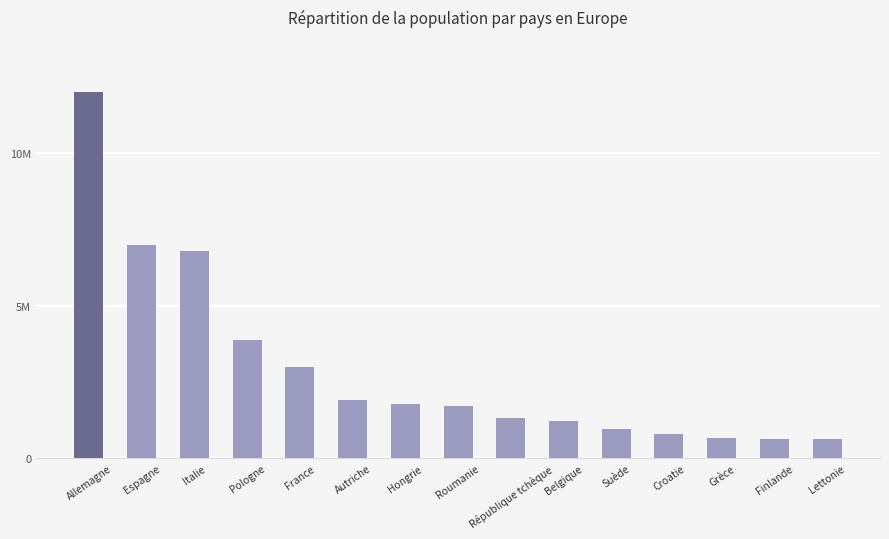

Where does the data first go above 1716983?

Allemagne